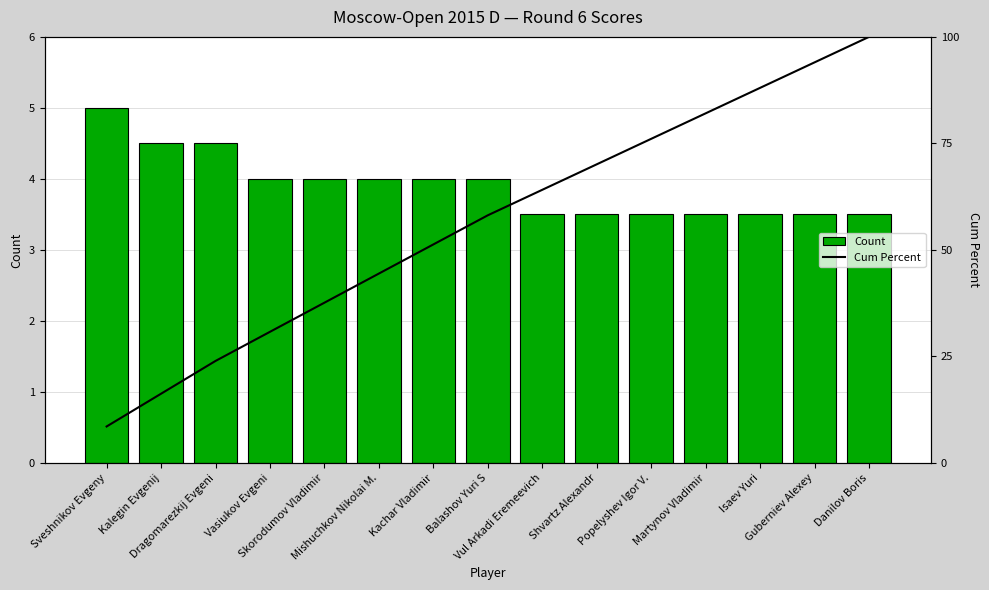

Which series has the largest total across all categories?

Cum Percent